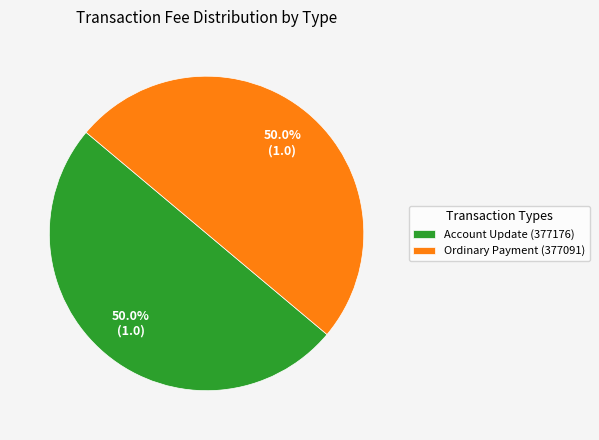

Approximately how many times larger is the value at Ordinary Payment (377091) compared to Account Update (377176)?

1.0